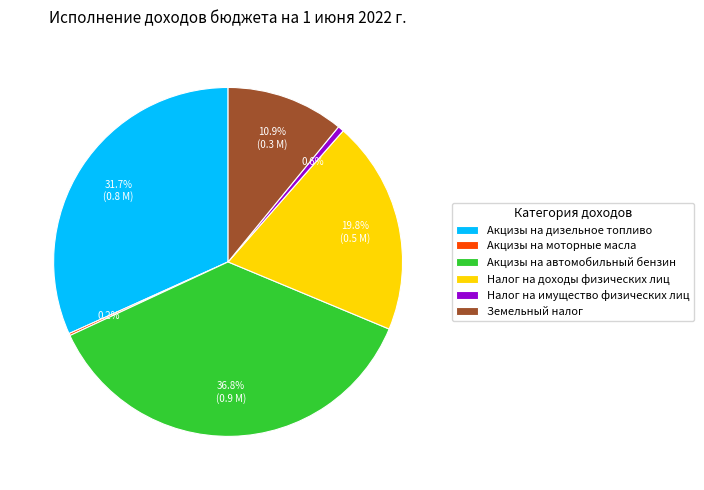

Does Земельный налог account for over 50% of the chart?

No